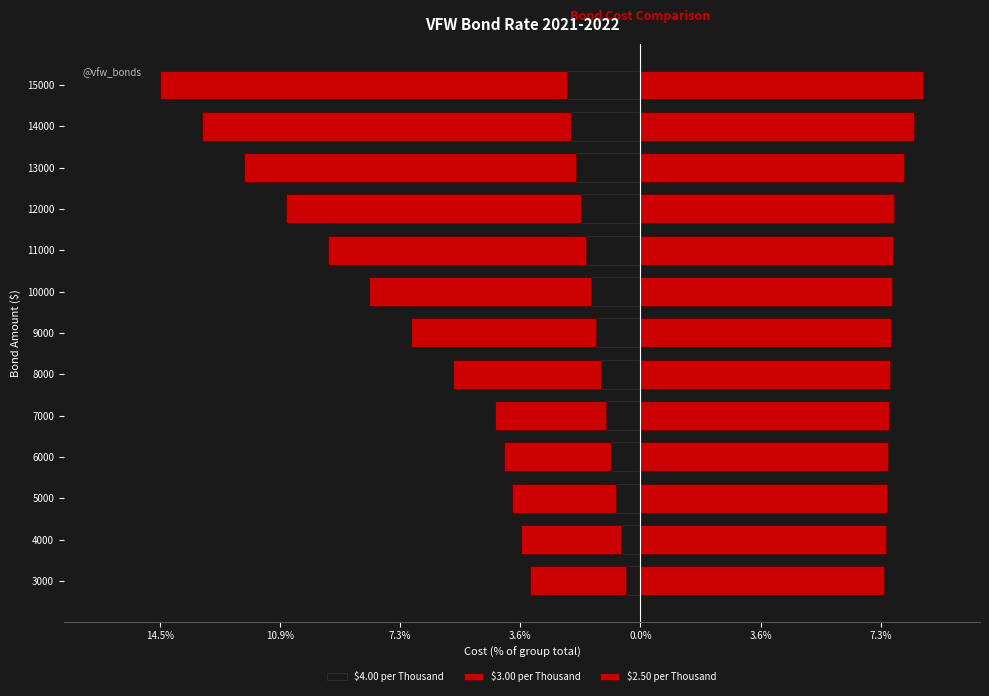

At how many categories does at least one series exceed -1?

13